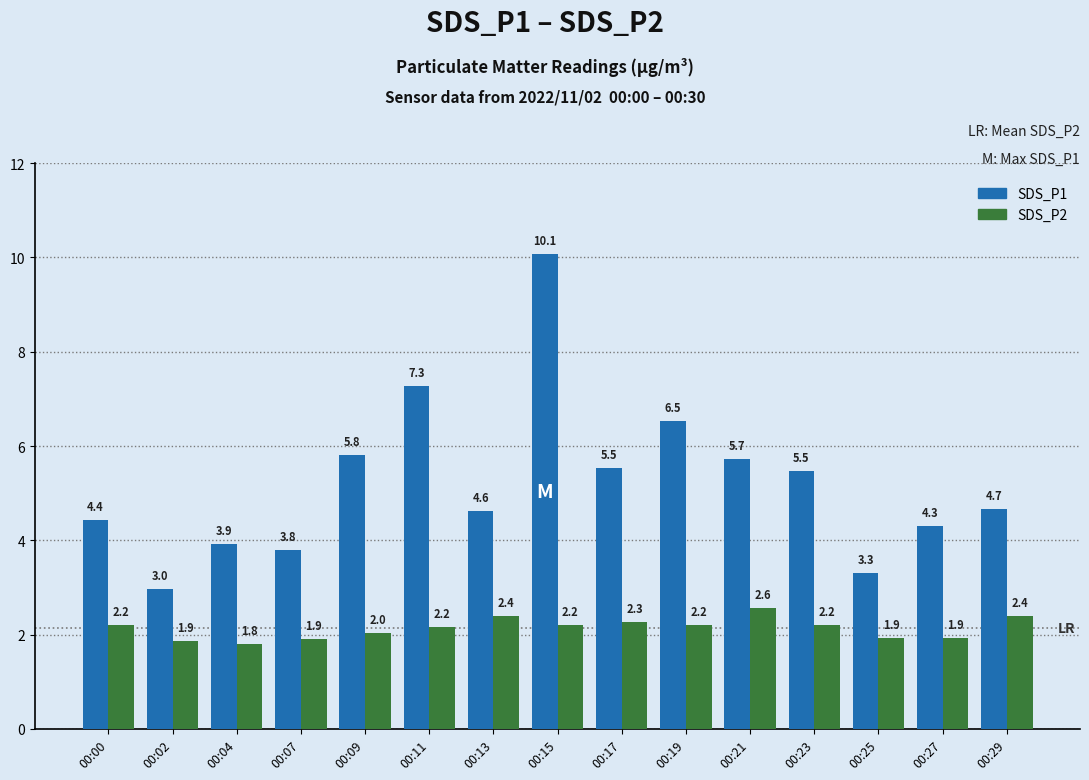

At which label does SDS_P2 reach its peak?

00:21